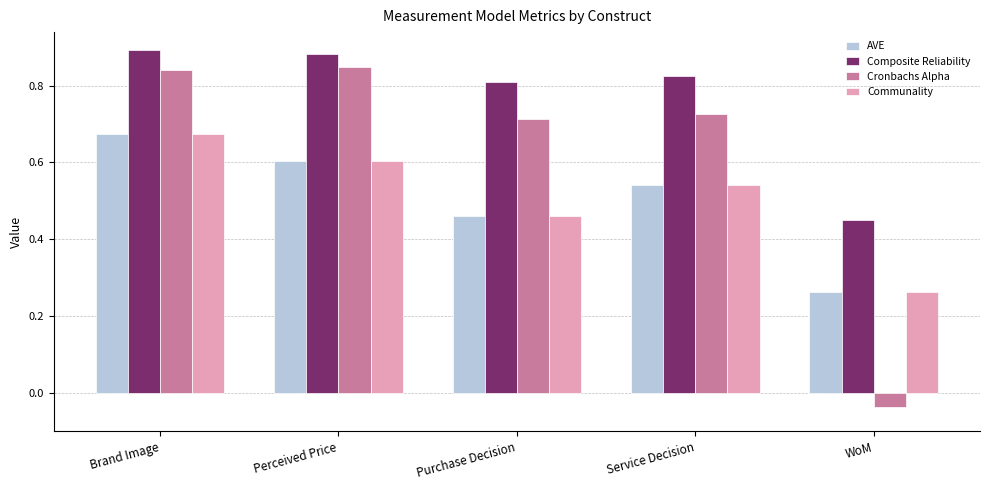

How many Communality values are between 0 and 1?

5